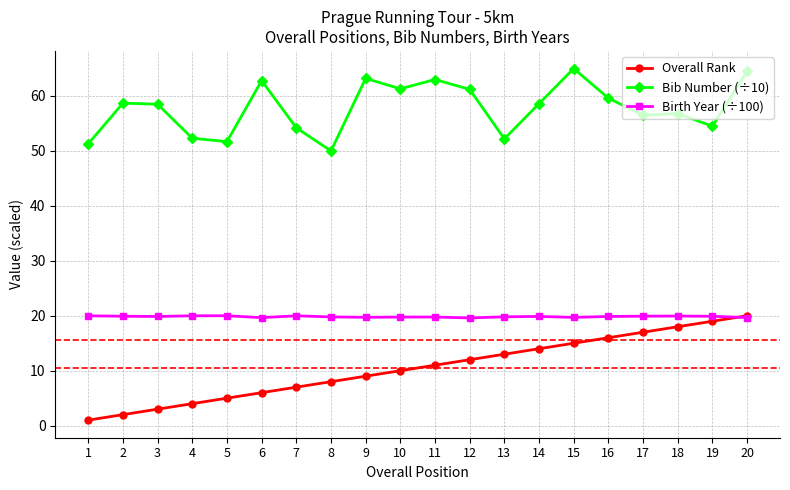

Does the chart display data point markers on the line(s)?

Yes